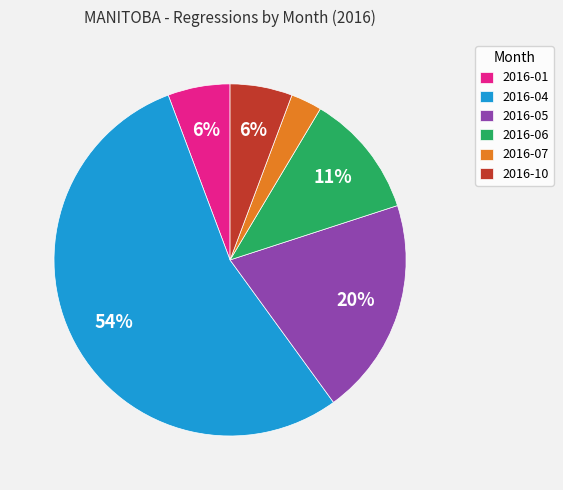

True or false: 2016-10 accounts for 6% of the total.

True